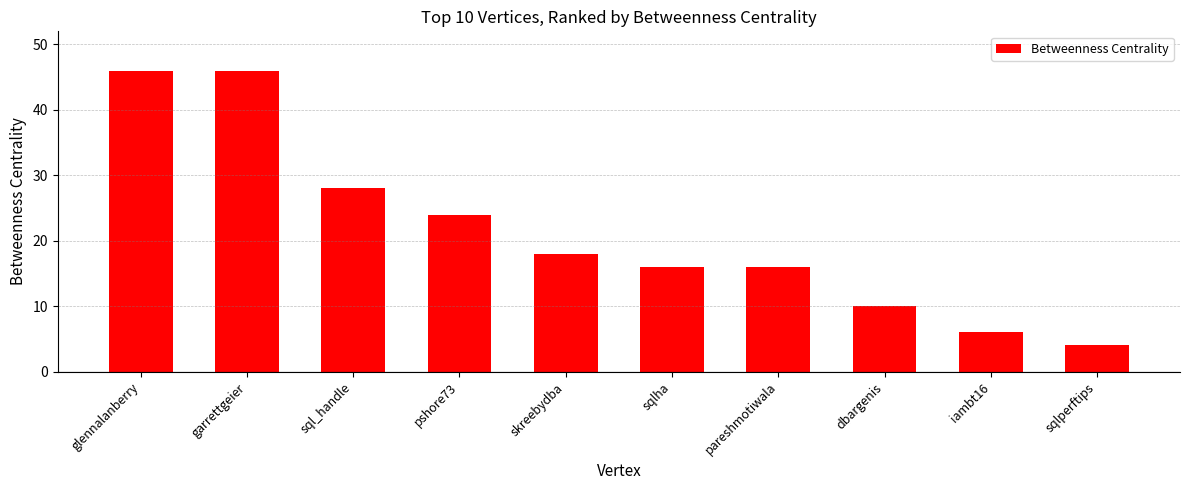

True or false: the data shows 46 at glennalanberry.

True